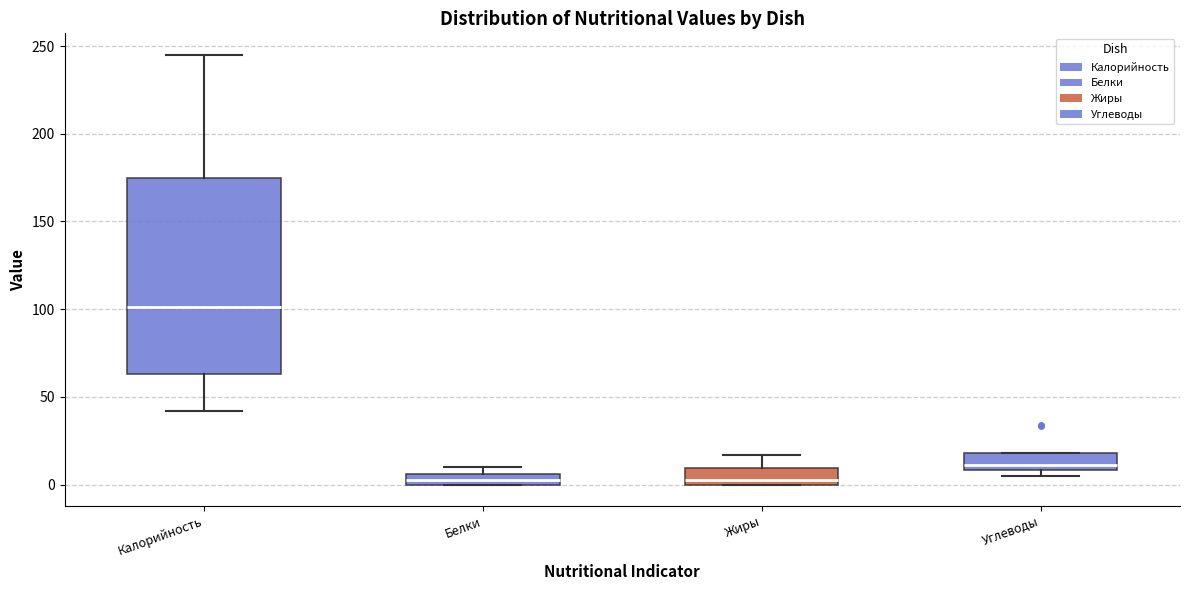

Which box has the highest median line?

Калорийность